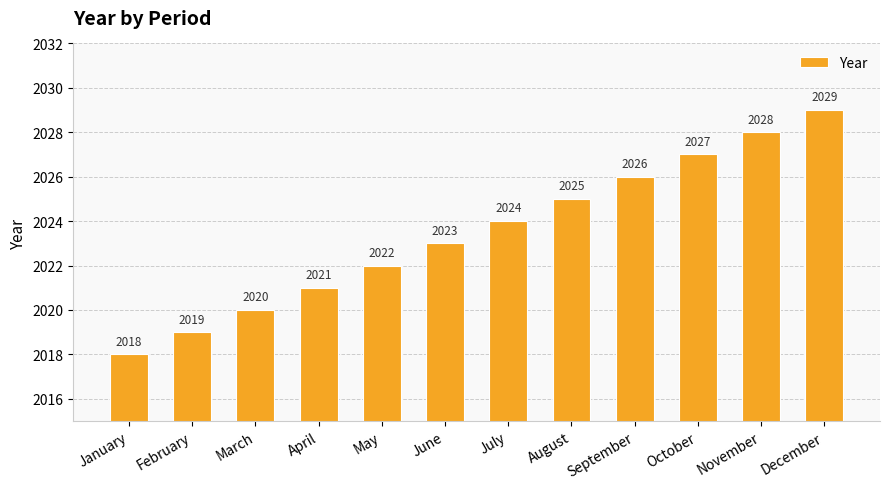

Count the number of categories in the chart.

12